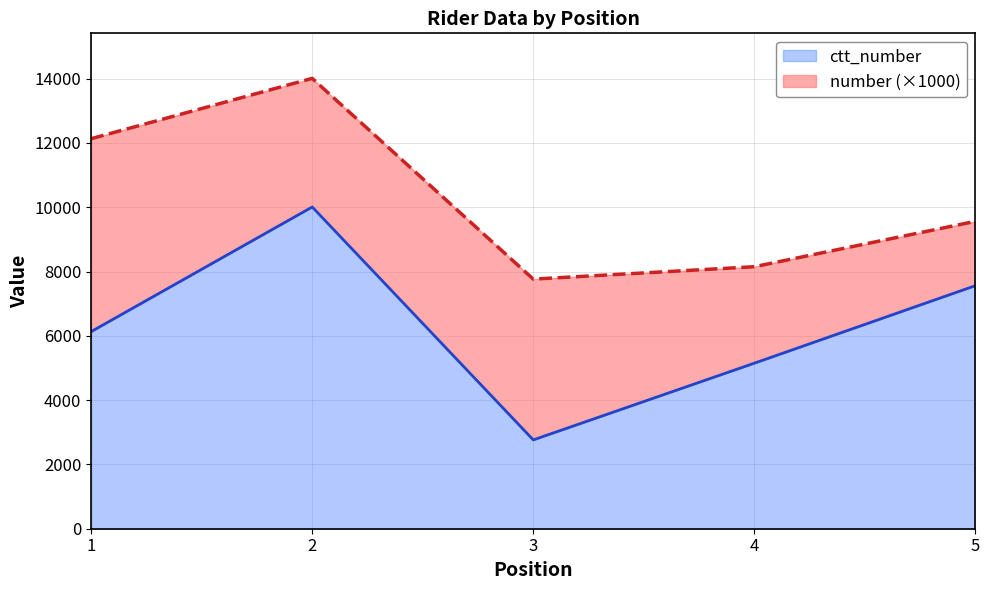

Count the values in the range 5149 to 7560.

3